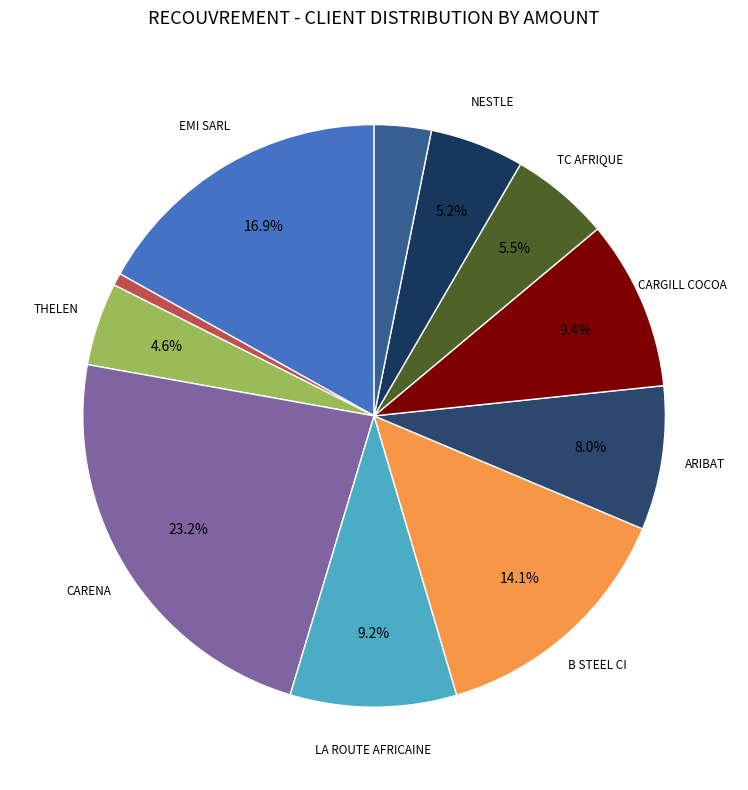

How many slices are in this pie chart?

11